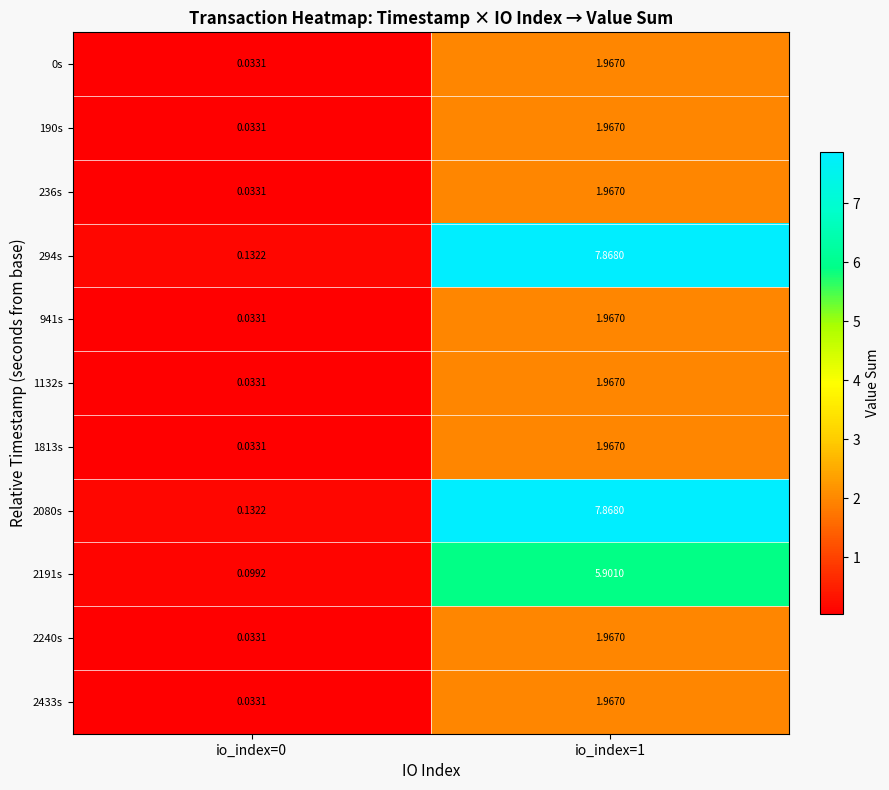

Is the value of 2191s at io_index=1 greater than the value of 2240s at io_index=1?

Yes